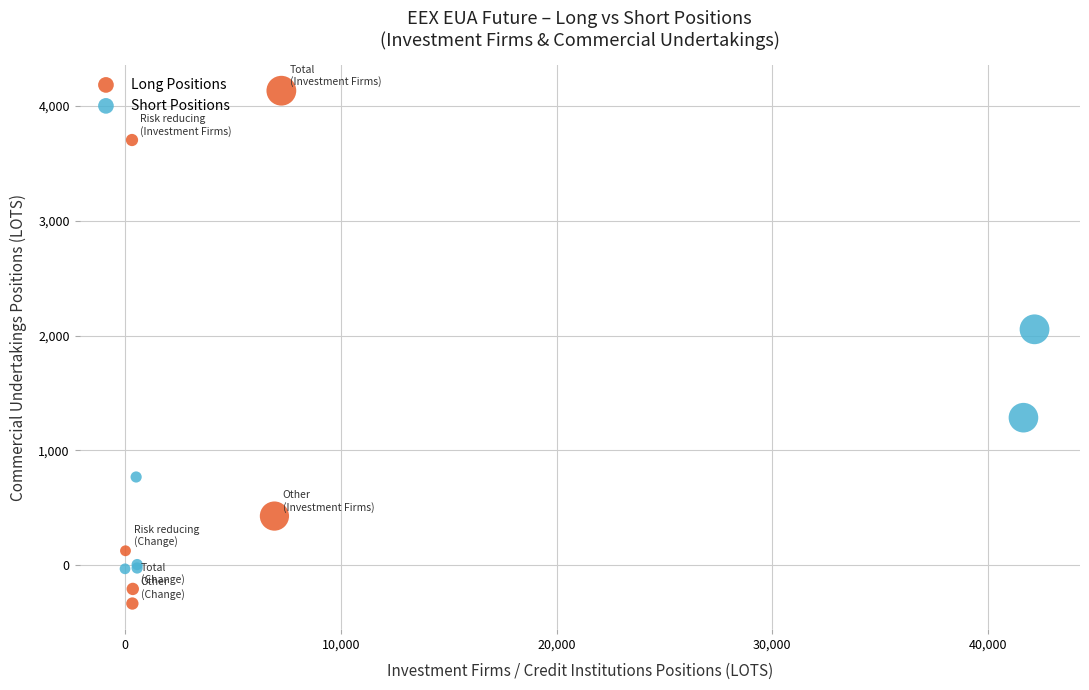

Which series reaches the maximum Y coordinate?

Long Positions